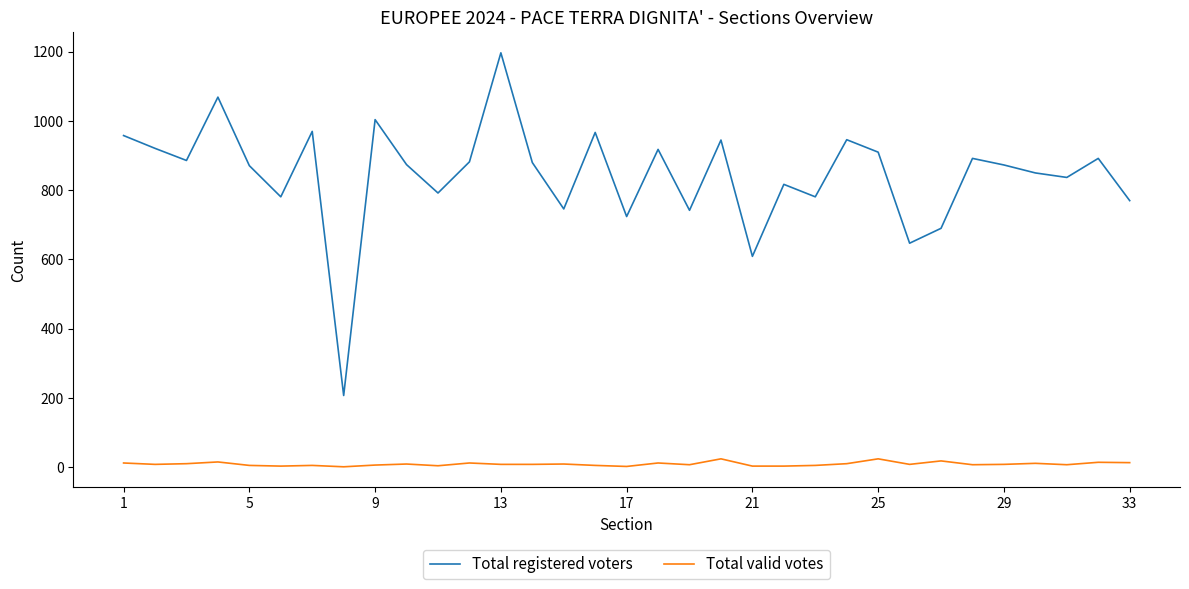

List the series in order of their overall mean, highest first.

Total registered voters, Total valid votes